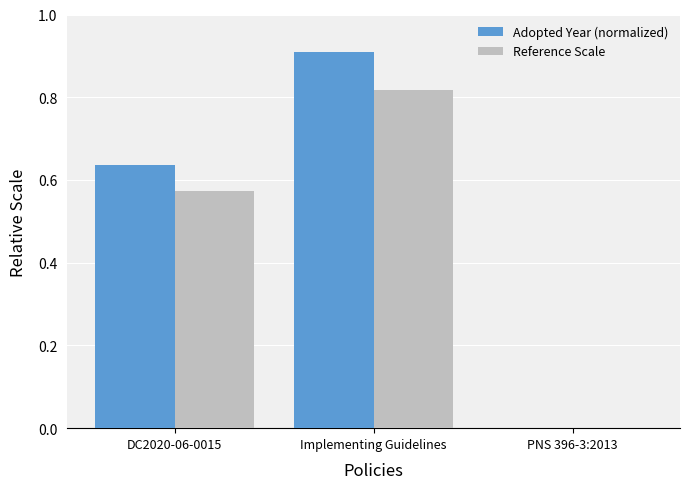

The value of Reference Scale at DC2020-06-0015 is 1.0. True or false?

False